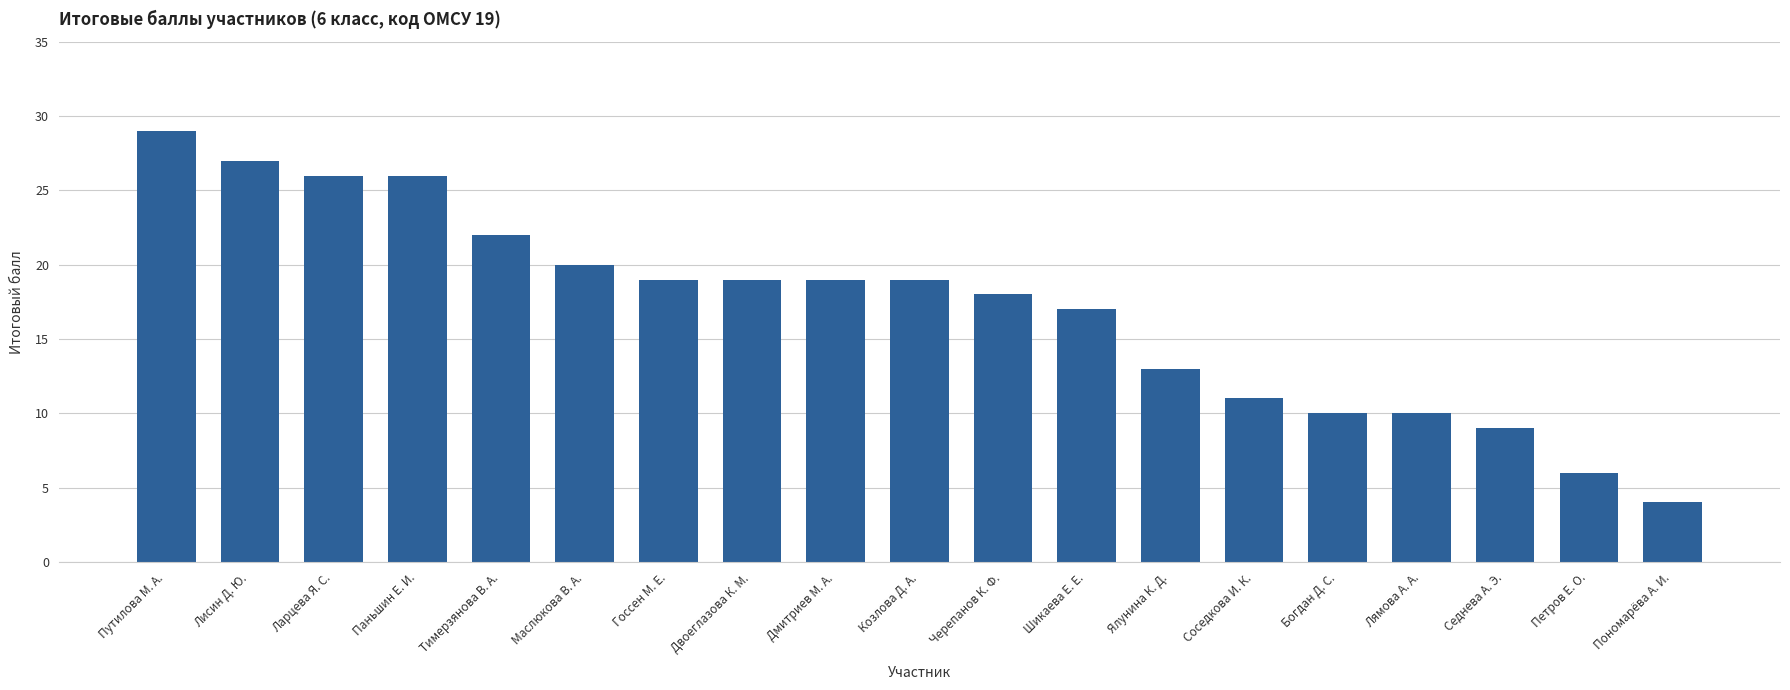

Does the chart contain stacked bars?

No